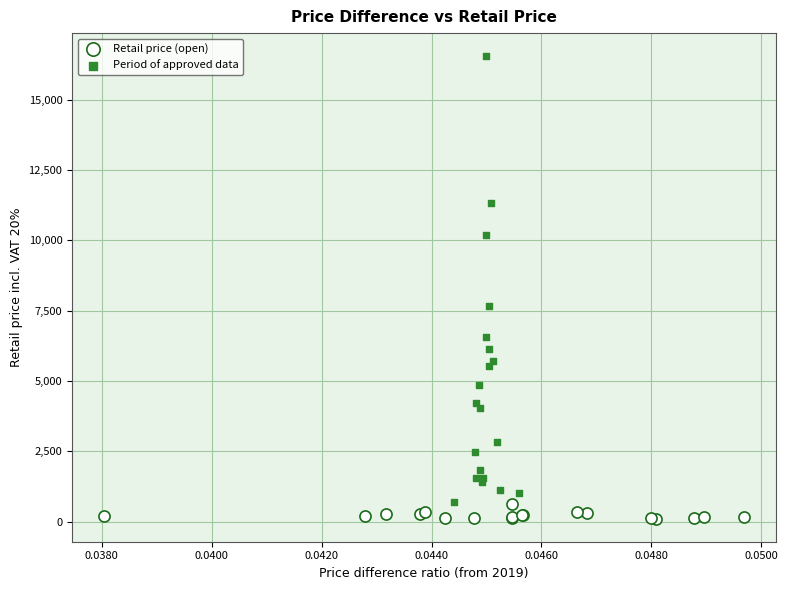

Which series has the largest Y range (max minus min)?

Period of approved data